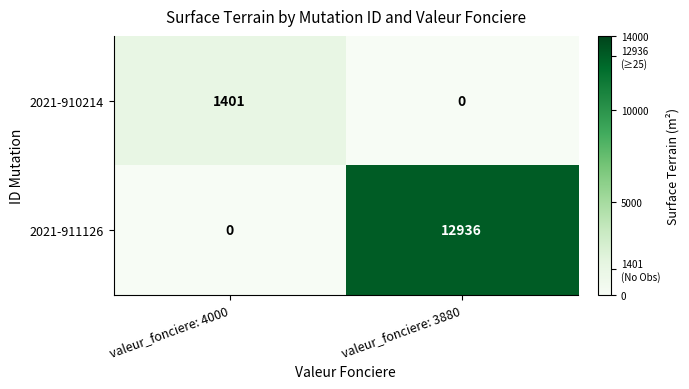

What is the sum of all 2021-911126 values?

12936